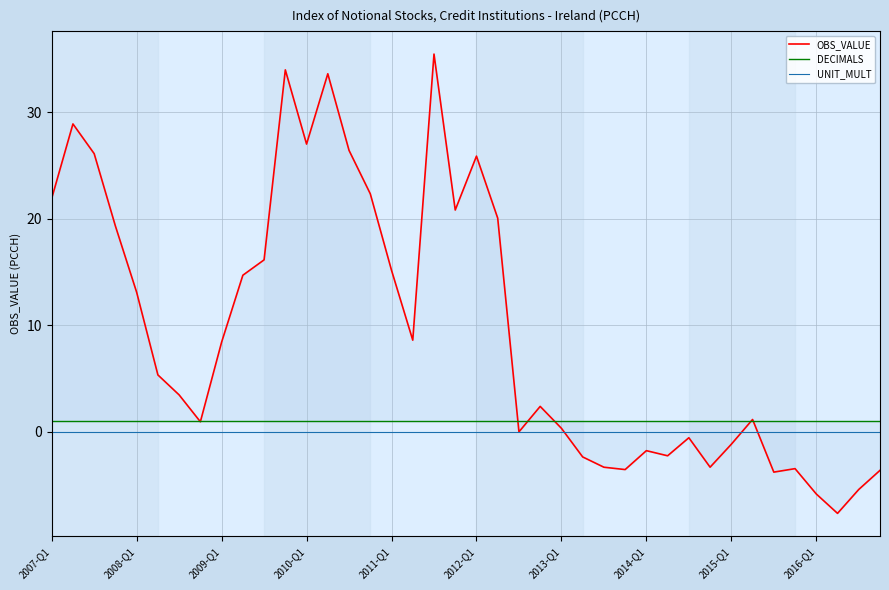

Is this an area chart (filled region under the line)?

No